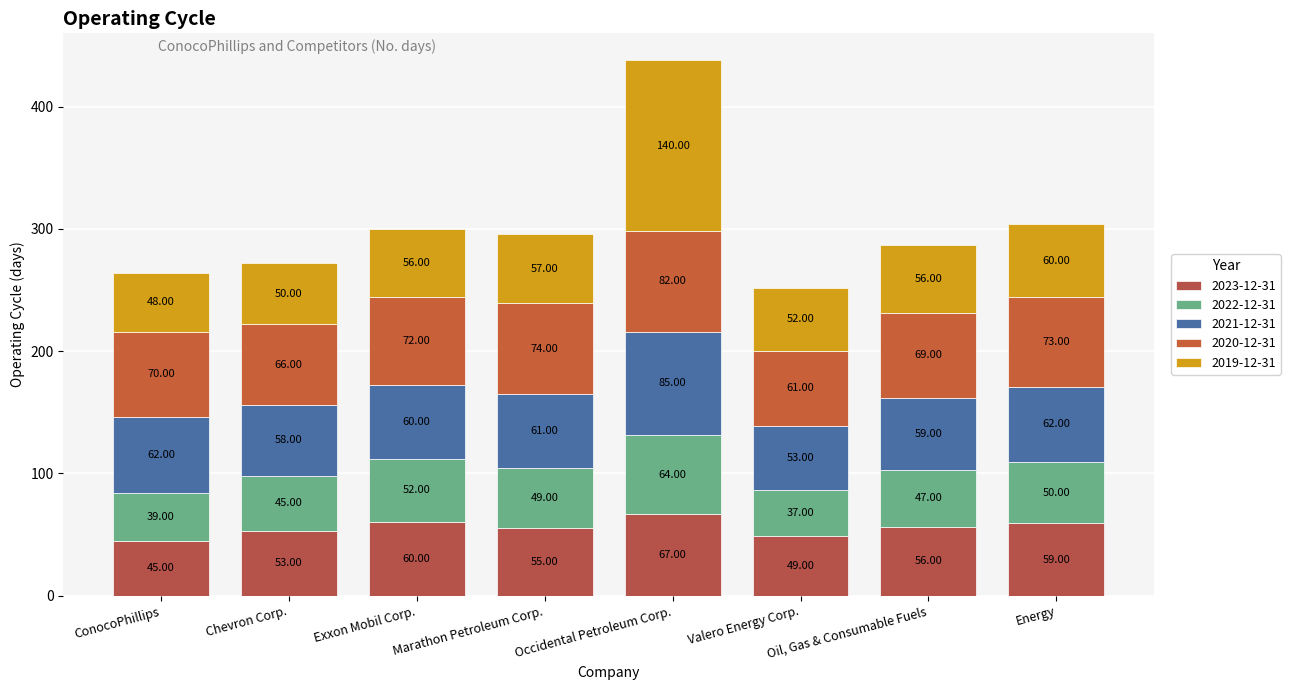

Does the chart contain stacked bars?

Yes